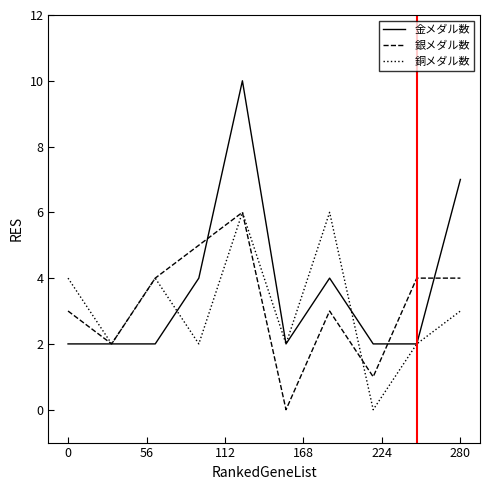

What is the greatest value displayed?

10